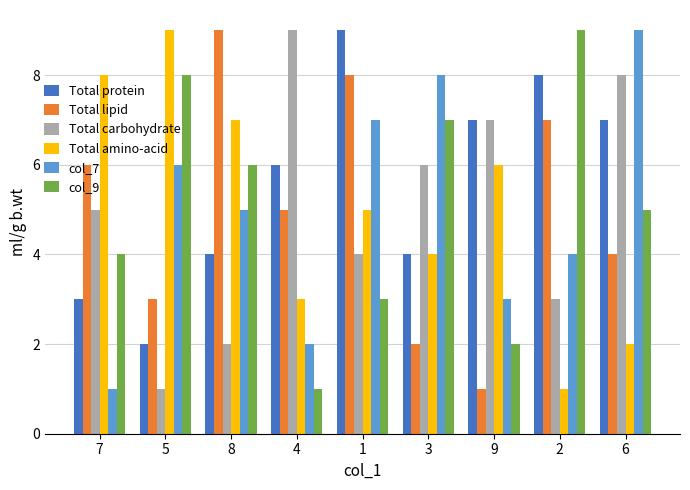

Reading right to left, extract all data points from this chart.

Total protein: 6=7	2=8	9=7	3=4	1=9	4=6	8=4	5=2	7=3
Total lipid: 6=4	2=7	9=1	3=2	1=8	4=5	8=9	5=3	7=6
Total carbohydrate: 6=8	2=3	9=7	3=6	1=4	4=9	8=2	5=1	7=5
Total amino-acid: 6=2	2=1	9=6	3=4	1=5	4=3	8=7	5=9	7=8
col_7: 6=9	2=4	9=3	3=8	1=7	4=2	8=5	5=6	7=1
col_9: 6=5	2=9	9=2	3=7	1=3	4=1	8=6	5=8	7=4